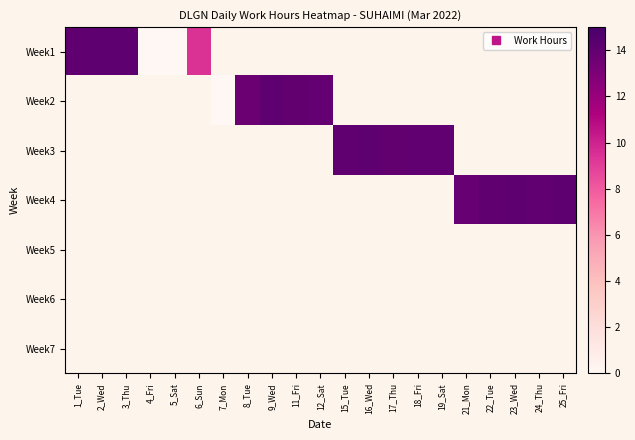

Which series has the widest spread of values?

Week1